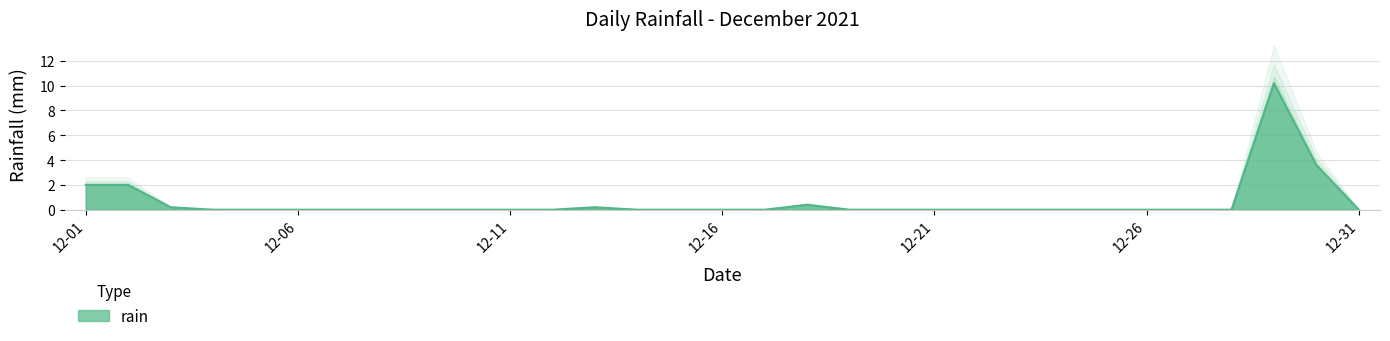

What is the sum of all values?

18.6